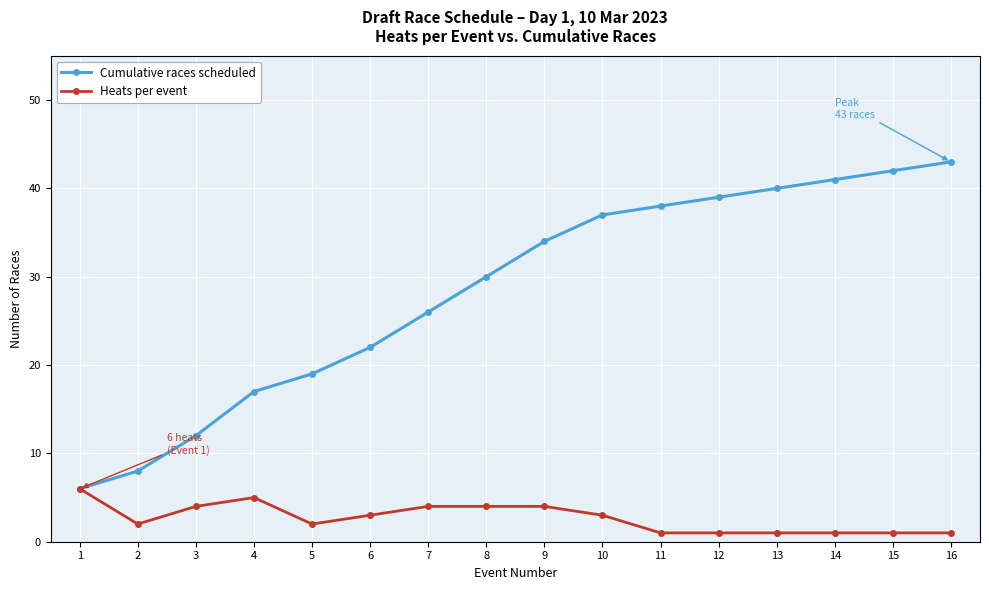

What is the value of the Heats per event point at the 10th from the left?

3